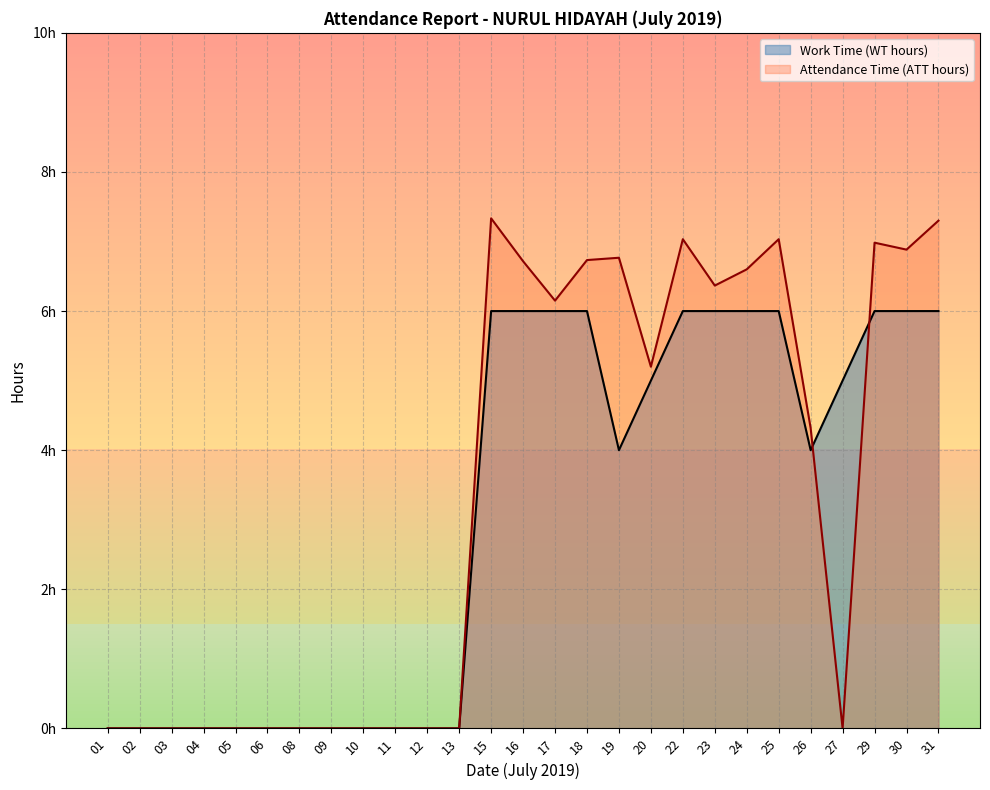

Does the chart display data point markers on the line(s)?

No